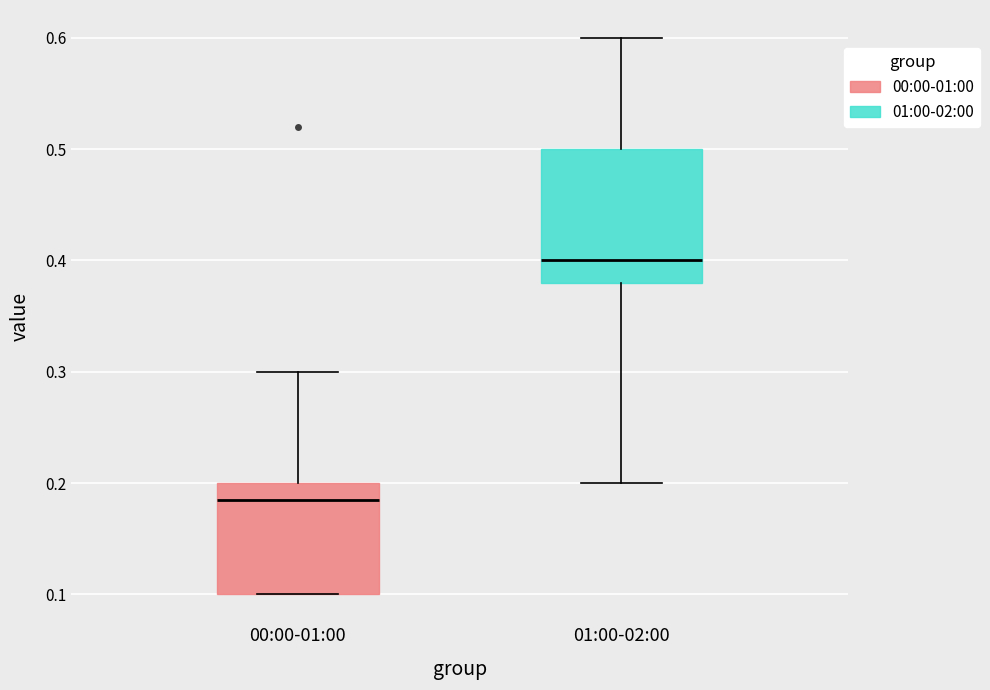

Reading left to right, read every box against the y-axis: the position of its median line, the range the box covers, and the ends of its whiskers. The values are not printed on the chart, so give them approximately, as read against the axis.

00:00-01:00: median 0.19, box 0.10 to 0.20, whiskers 0.10 to 0.30
01:00-02:00: median 0.40, box 0.38 to 0.50, whiskers 0.20 to 0.60